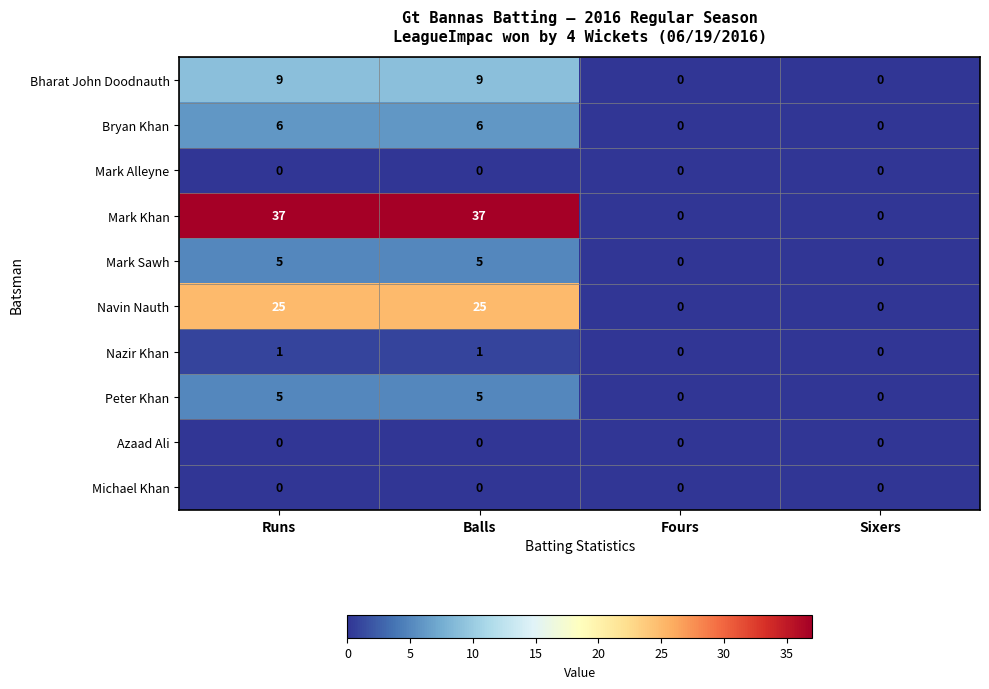

How many positive values does the Nazir Khan series have?

2